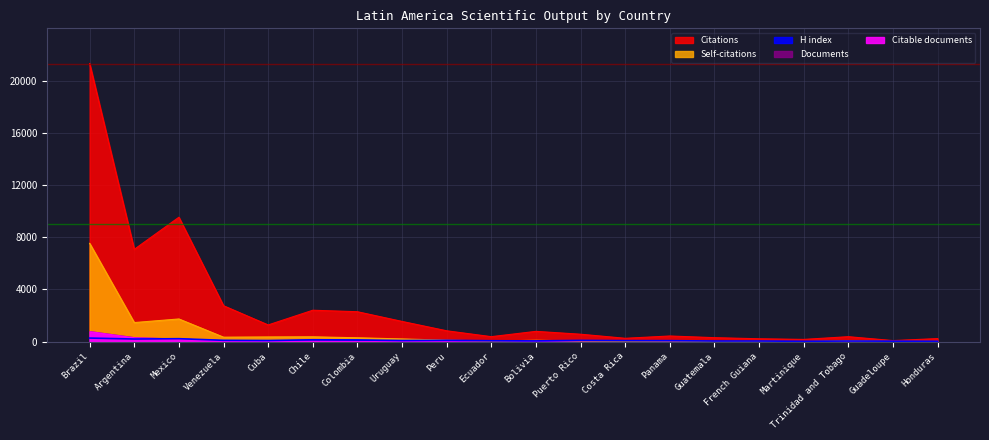

What is the sum of the Citations values at Cuba and Argentina?

8358